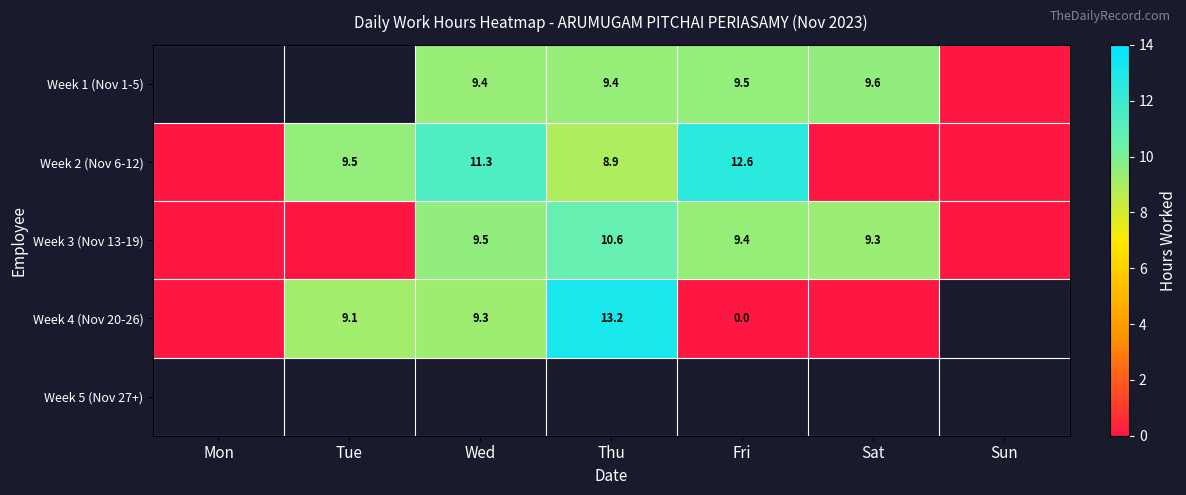

The value of Week 2 (Nov 6-12) at Sun is 0.0. True or false?

True